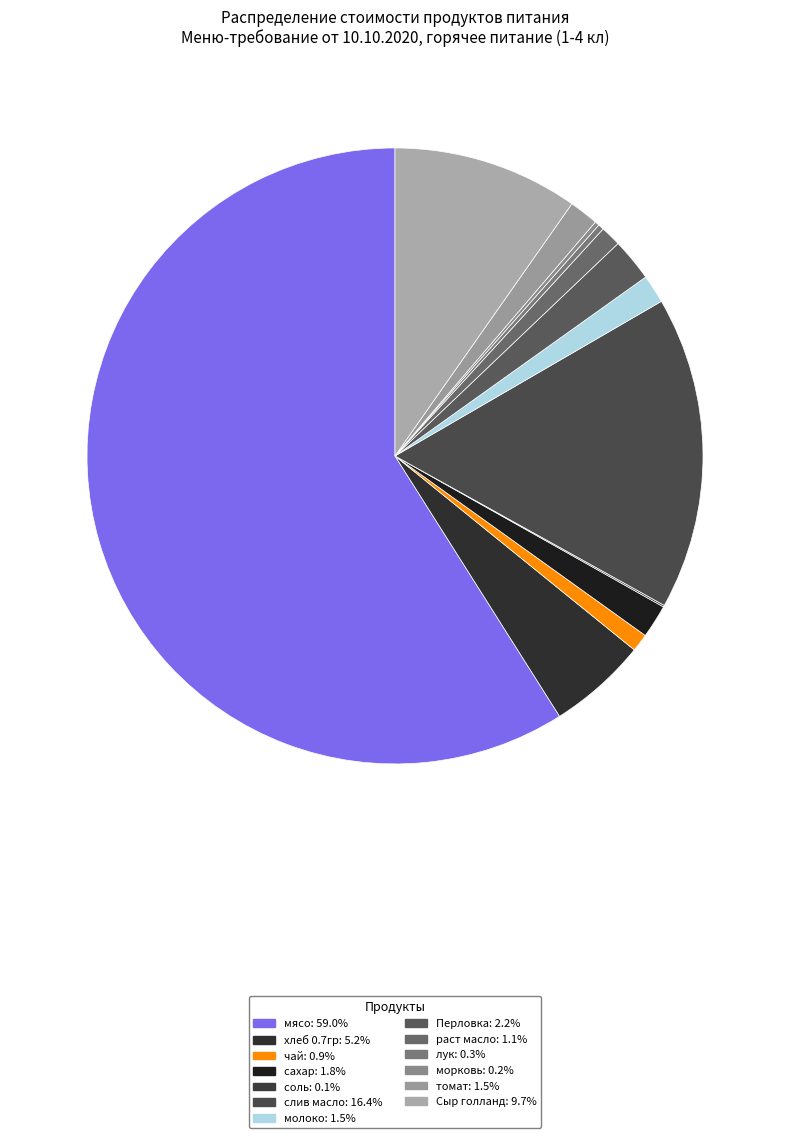

Is it true that морковь is 1% of the pie?

False